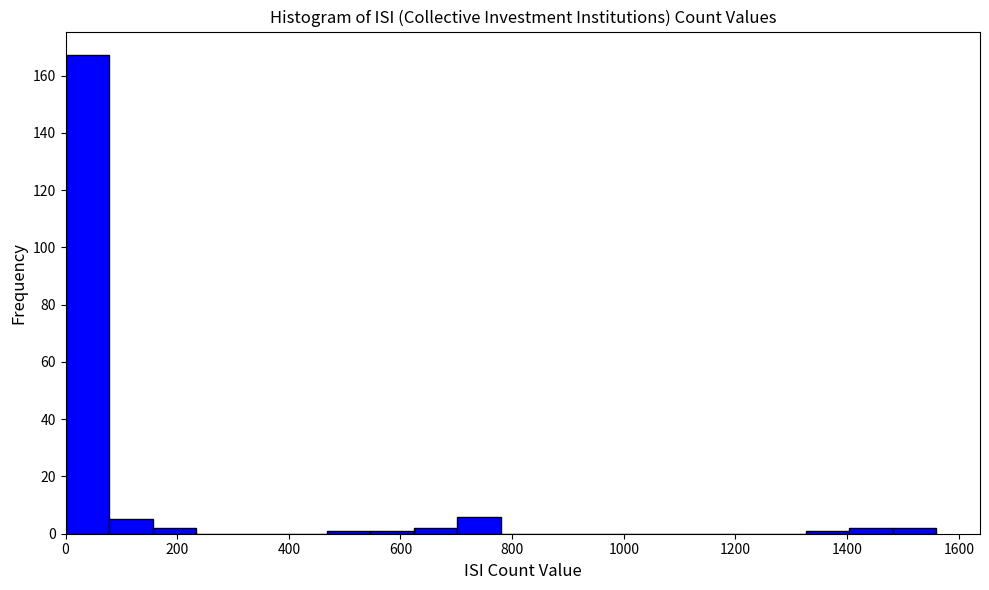

Read against the x-axis, roughly where is the centre of the tallest bar?

40